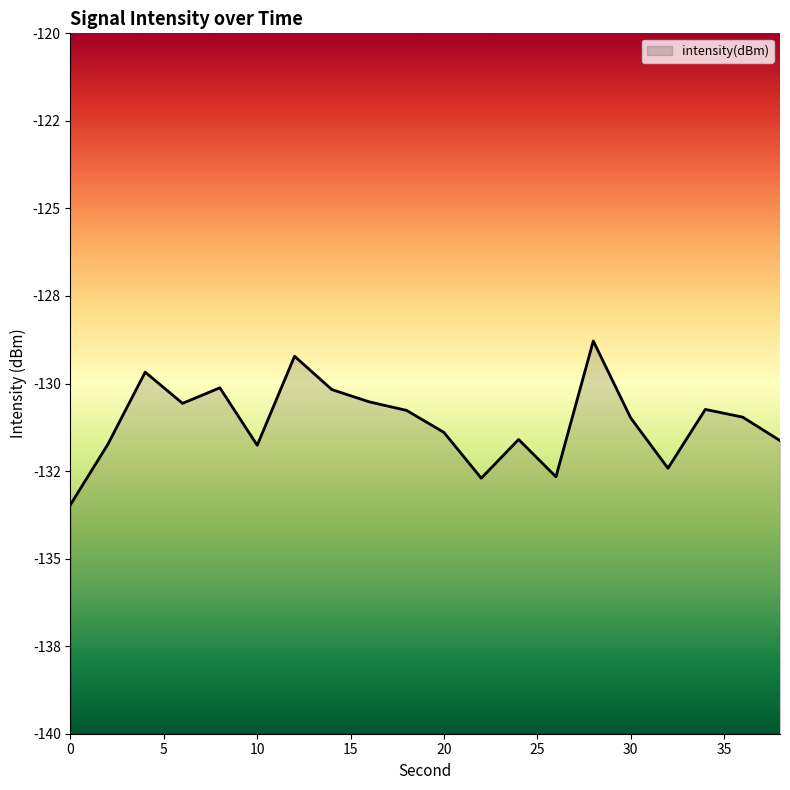

What is the difference between the values at 28 and 24?

2.8